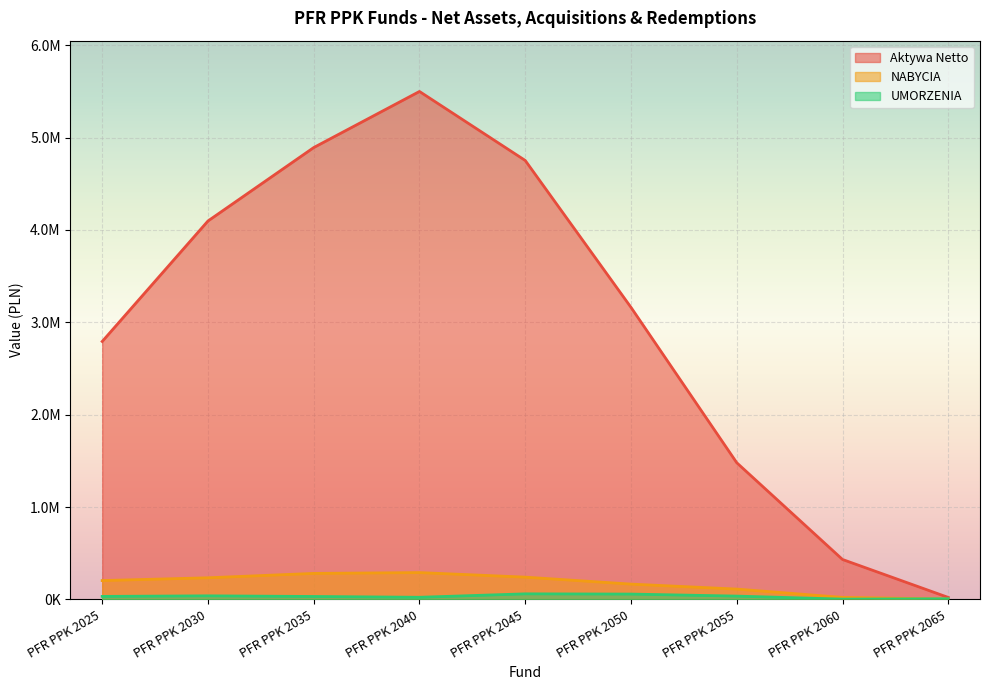

Which has a higher value, PFR PPK 2060 or PFR PPK 2050?

PFR PPK 2050